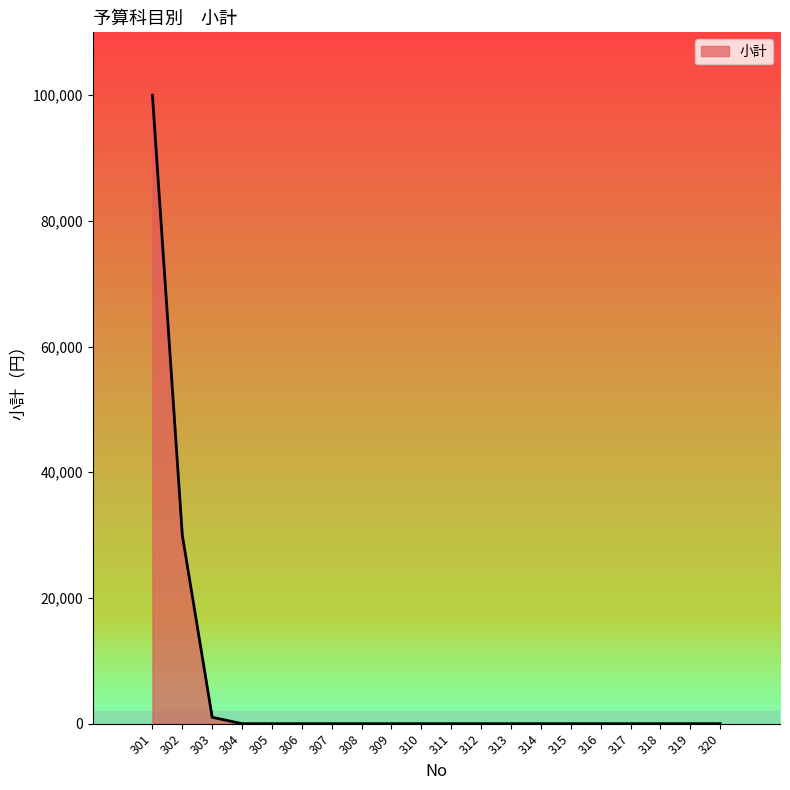

What is the difference between the maximum and minimum values?

100000